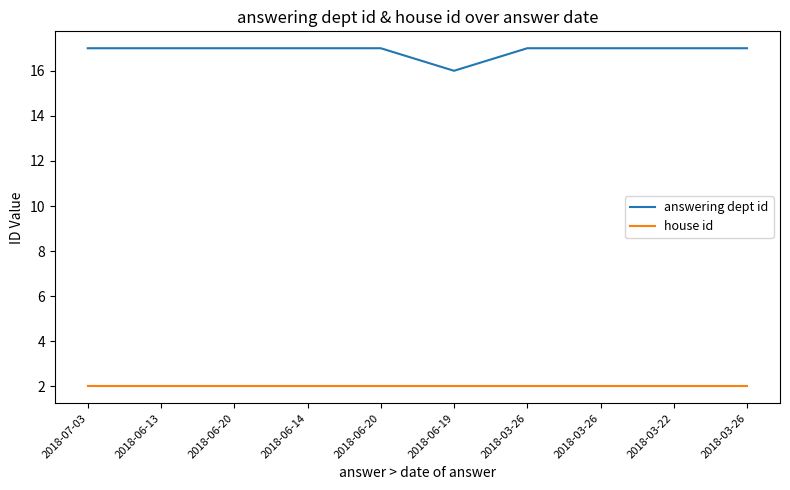

Is this an area chart (filled region under the line)?

No